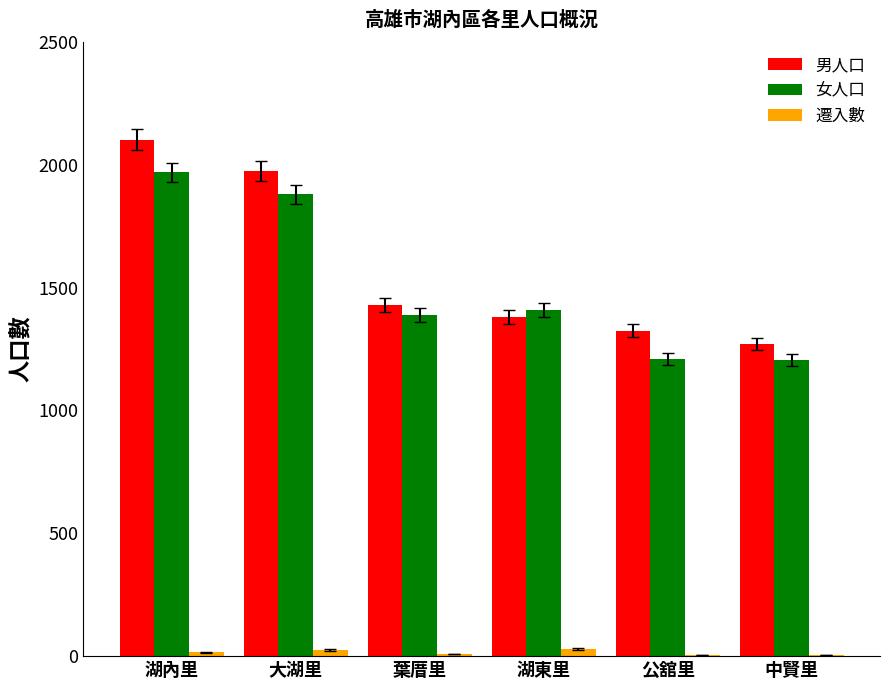

Count the number of data series in this chart.

3